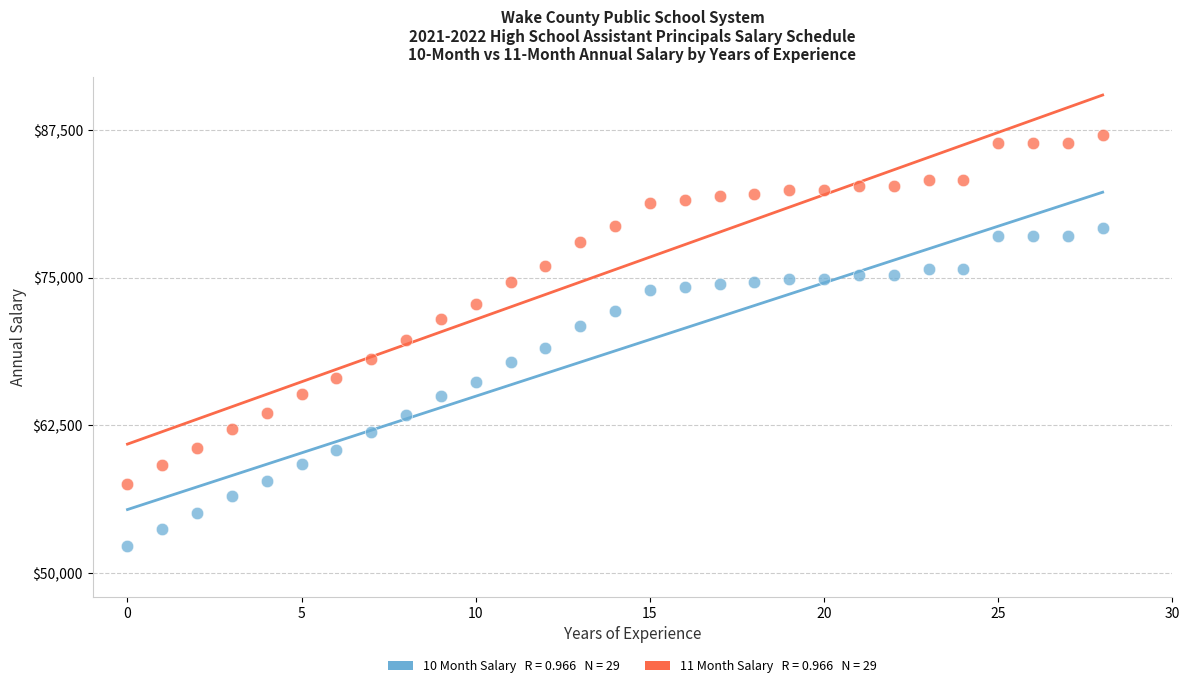

Across all data points, what is the range of Y values (max minus min)?

34811.1